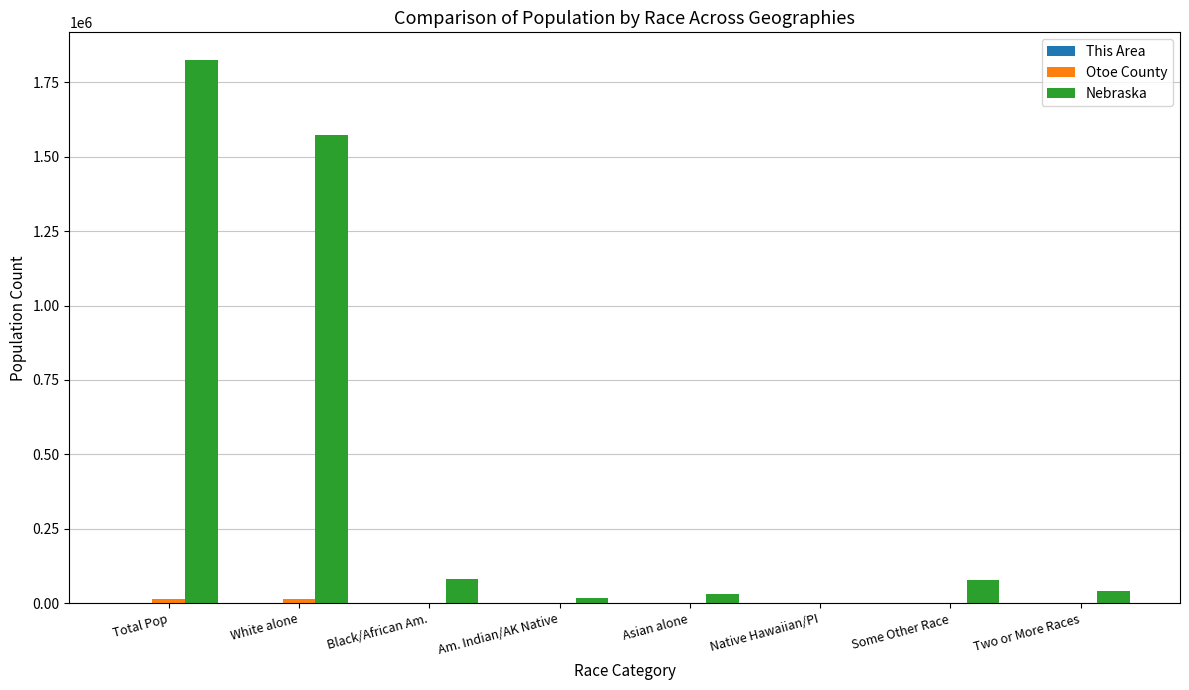

Which series has the largest total across all categories?

Nebraska